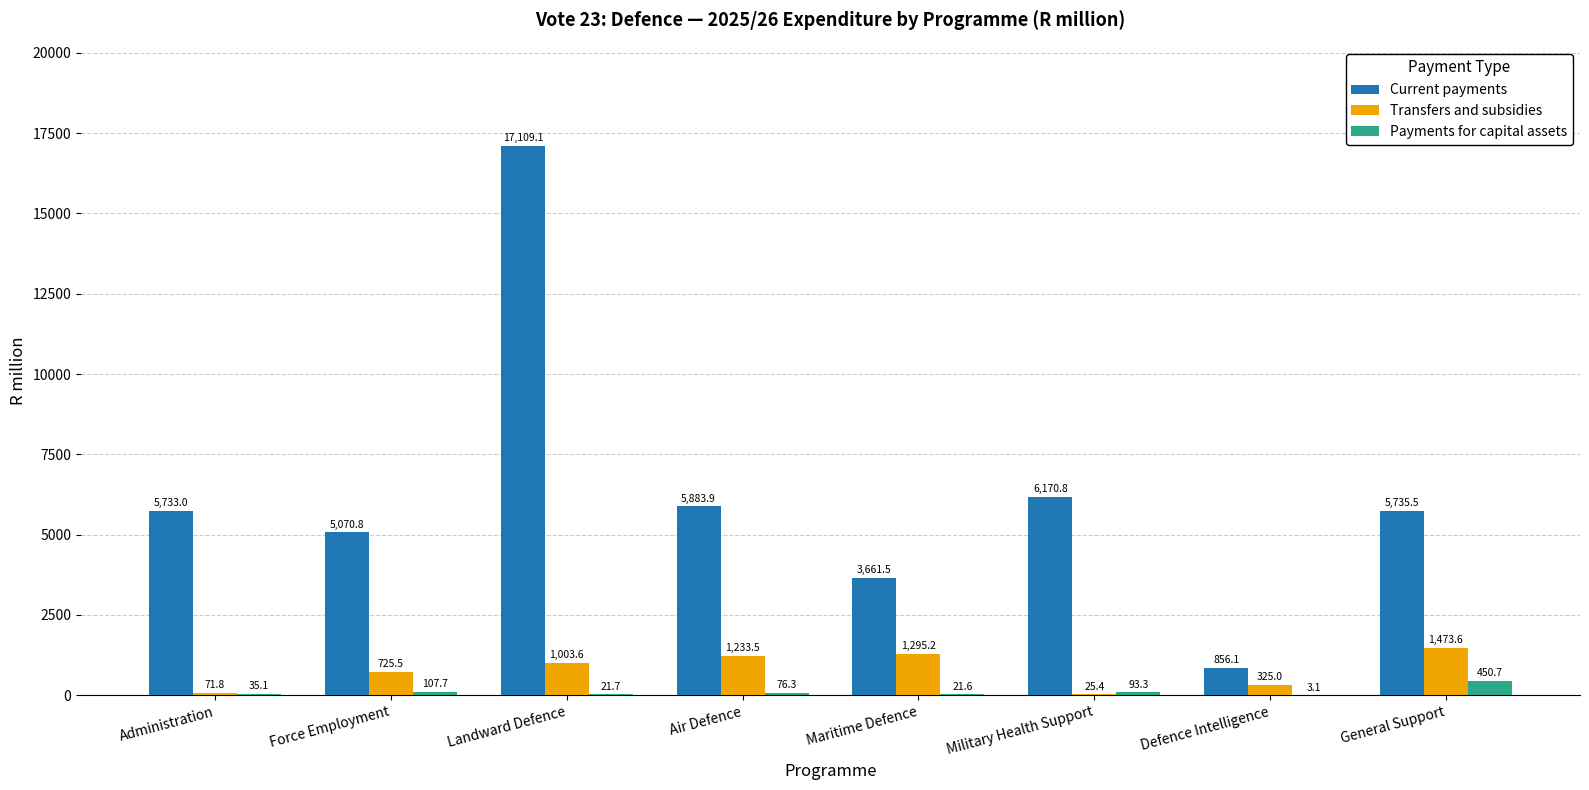

The Transfers and subsidies series shows 25.4 at Military Health Support. True or false?

True